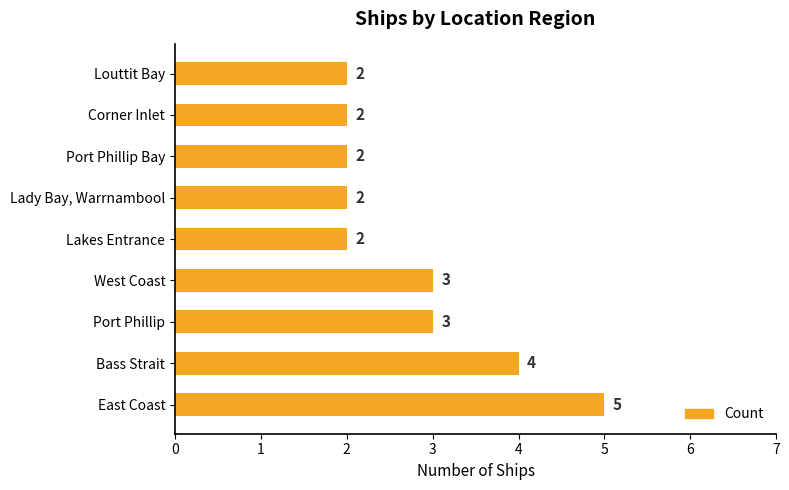

What is the maximum value shown in the chart?

5